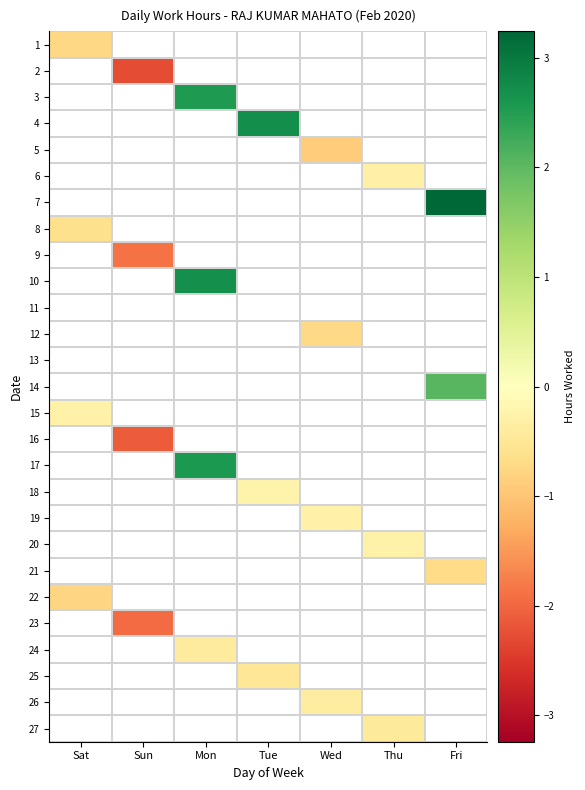

At which category does the chart reach its peak across all series?

Fri